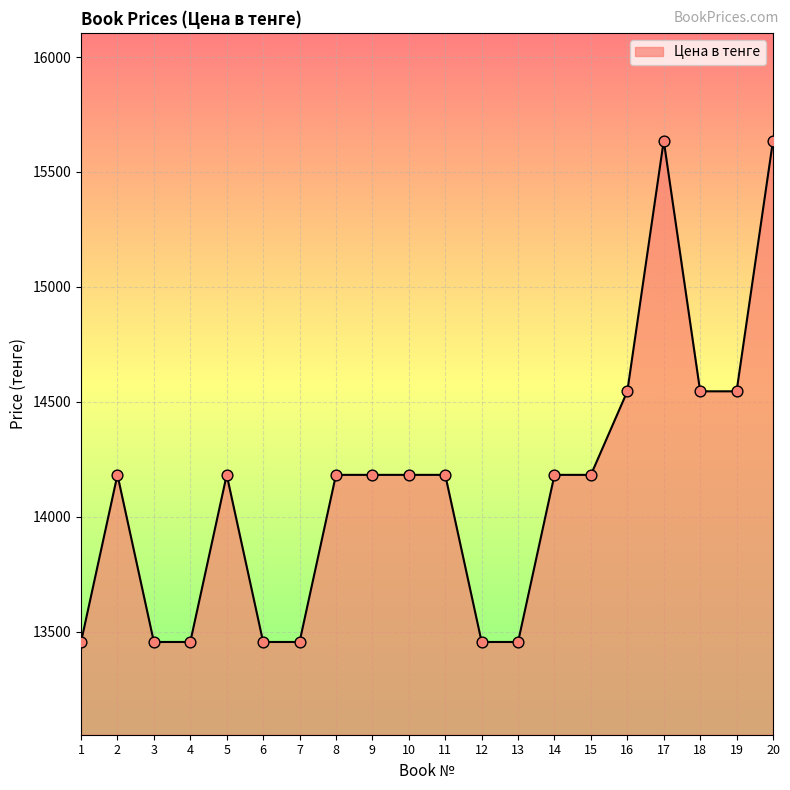

Which has a higher value, 8 or 12?

8